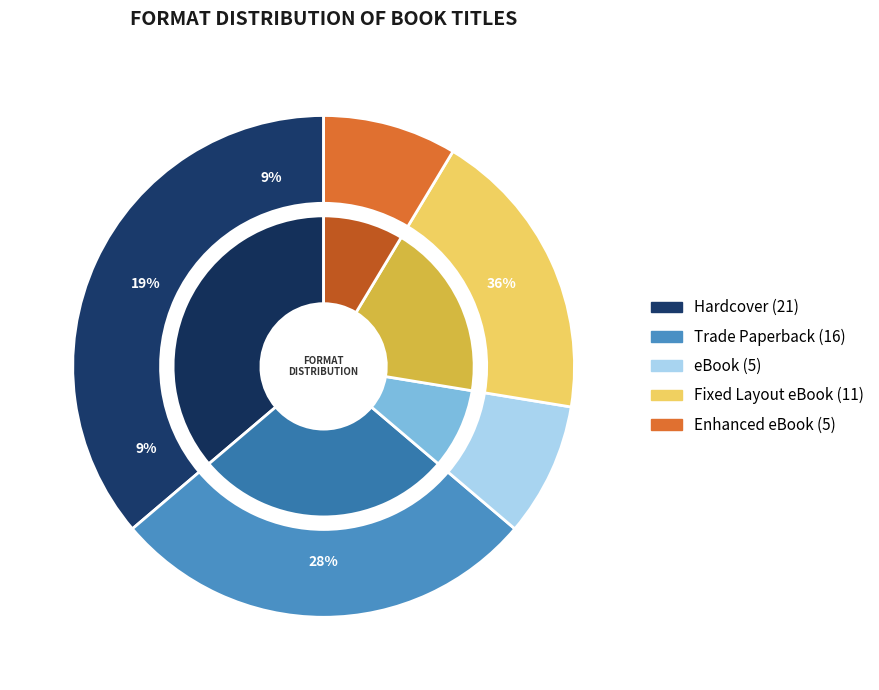

Which slice is the largest?

Hardcover